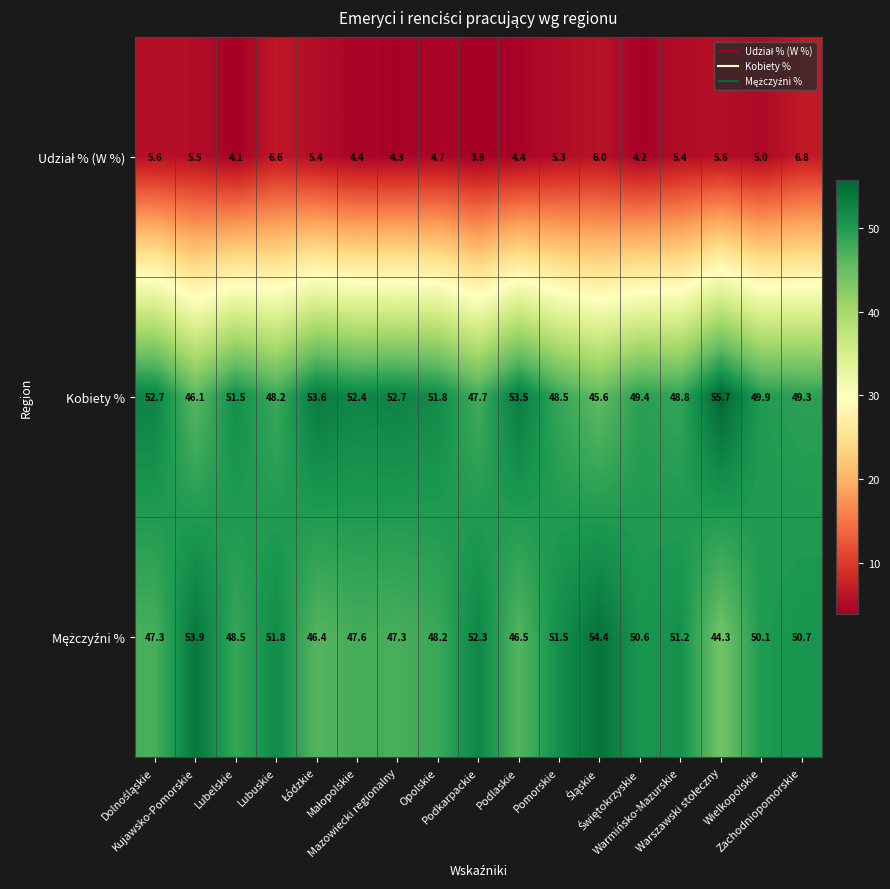

What is the average value of the Kobiety % series?

50.4